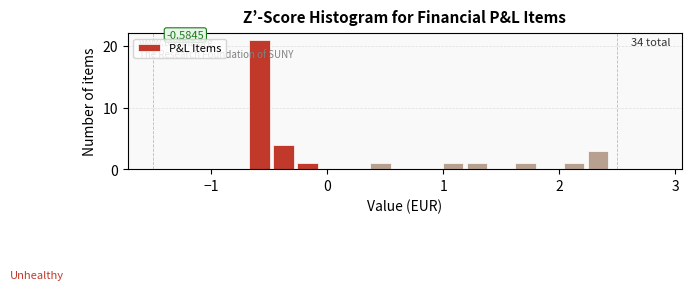

Around what value on the x-axis is the tallest bar? Give the approximate position of its centre, as read against the axis.

-0.6